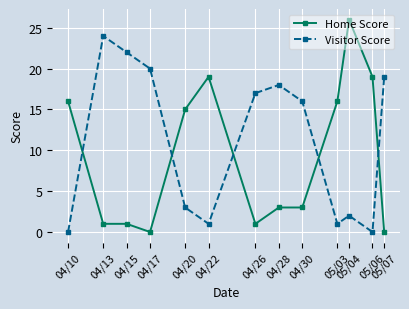

Reading left to right, what are all the values shown in this chart?

Home Score: 16	1	1	0	15	19	1	3	3	16	26	19	0
Visitor Score: 0	24	22	20	3	1	17	18	16	1	2	0	19